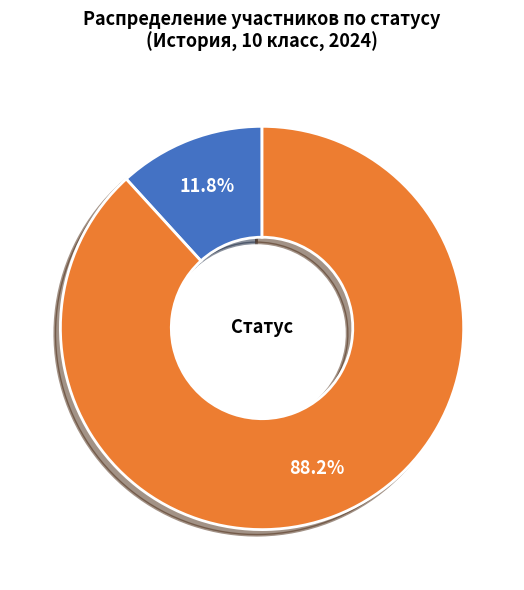

How many segments does this pie chart have?

2